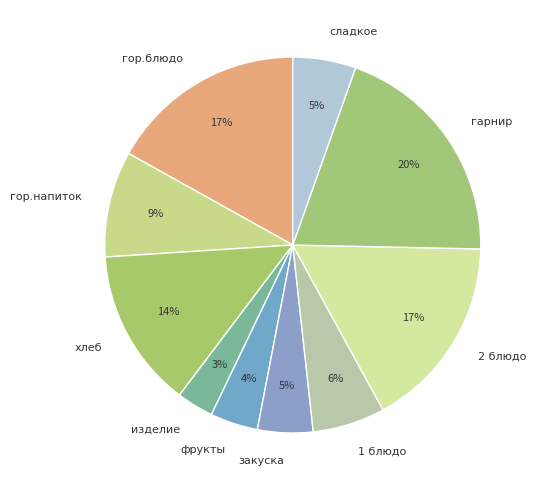

The 1 блюдо slice represents 6% of the pie. True or false?

True